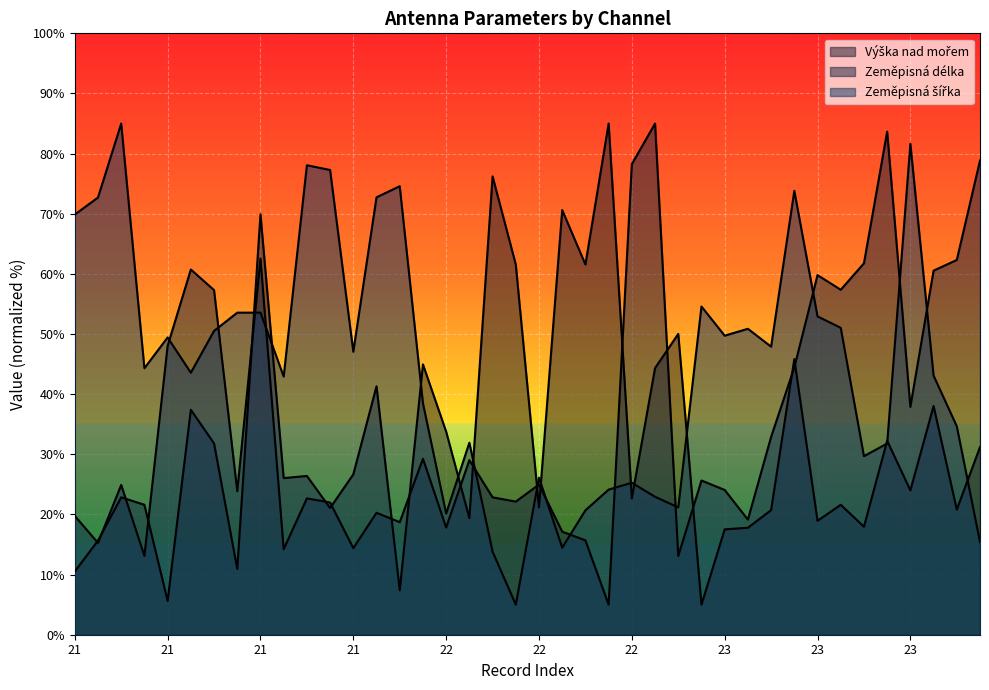

At which label is Zeměpisná šířka closest to 45?

21